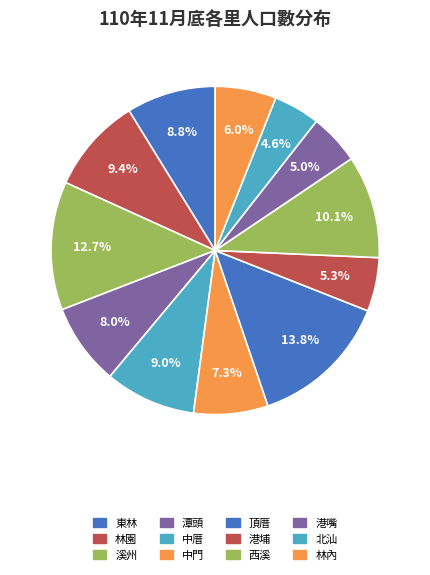

Does 林園 account for over 50% of the chart?

No